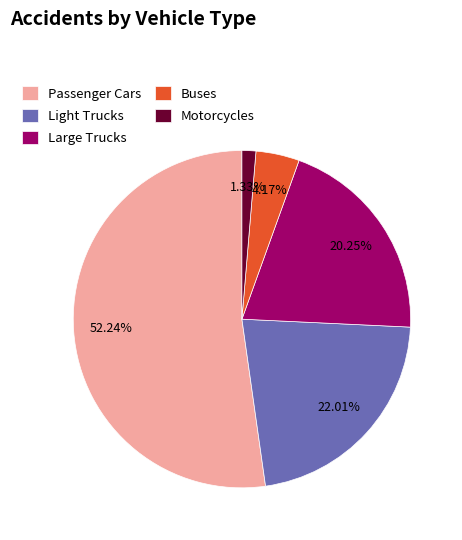

Approximately how many times larger is the value at Passenger Cars compared to Light Trucks?

2.4